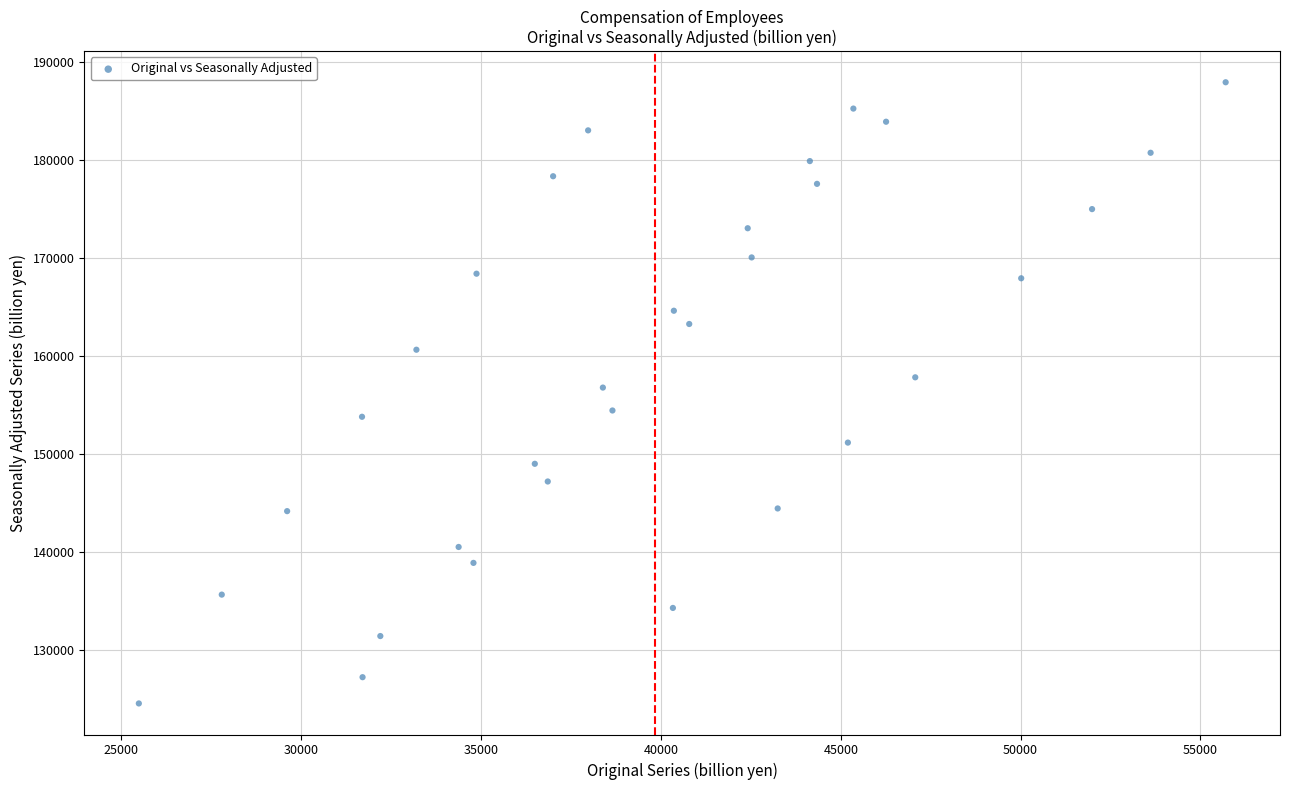

What is the range of X values (max minus min)?

30216.6